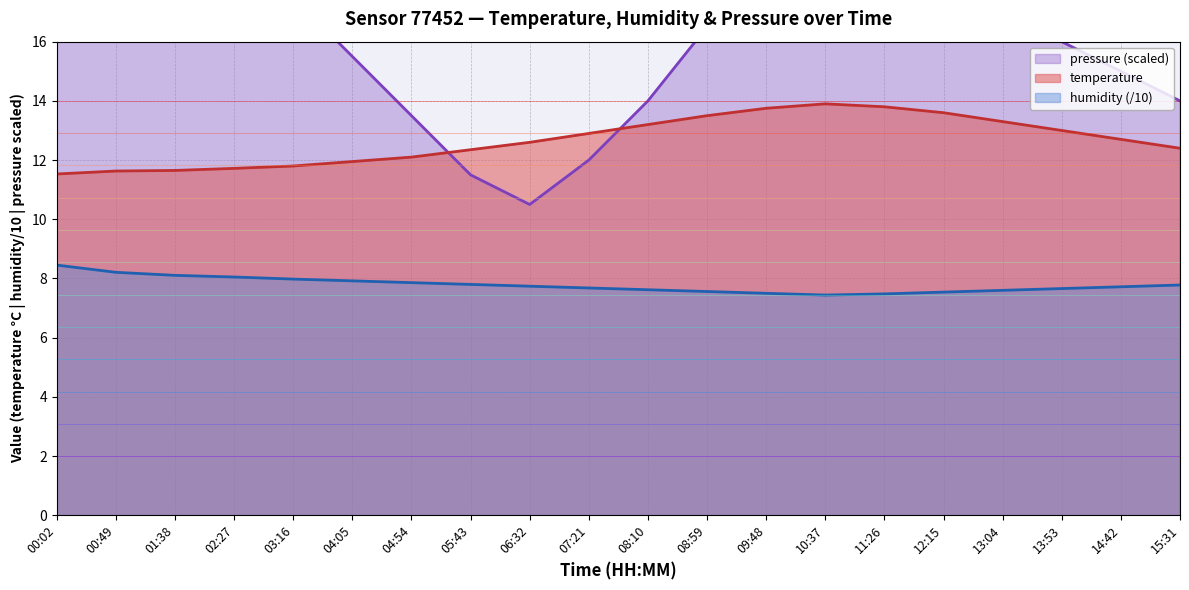

Reading left to right, extract all data points from this chart.

temperature: 00:02=11.5	00:49=11.6	01:38=11.7	02:27=11.7	03:16=11.8	04:05=11.9	04:54=12.1	05:43=12.3	06:32=12.6	07:21=12.9	08:10=13.2	08:59=13.5	09:48=13.8	10:37=13.9	11:26=13.8	12:15=13.6	13:04=13.3	13:53=13.0	14:42=12.7	15:31=12.4
humidity: 00:02=8.5	00:49=8.2	01:38=8.1	02:27=8.1	03:16=8.0	04:05=7.9	04:54=7.9	05:43=7.8	06:32=7.7	07:21=7.7	08:10=7.6	08:59=7.6	09:48=7.5	10:37=7.4	11:26=7.5	12:15=7.5	13:04=7.6	13:53=7.7	14:42=7.7	15:31=7.8
pressure_norm: 00:02=29.7	00:49=27.3	01:38=21.9	02:27=19.5	03:16=17.5	04:05=15.5	04:54=13.5	05:43=11.5	06:32=10.5	07:21=12.0	08:10=14.0	08:59=16.5	09:48=19.0	10:37=20.5	11:26=20.0	12:15=18.5	13:04=17.0	13:53=16.0	14:42=15.0	15:31=14.0